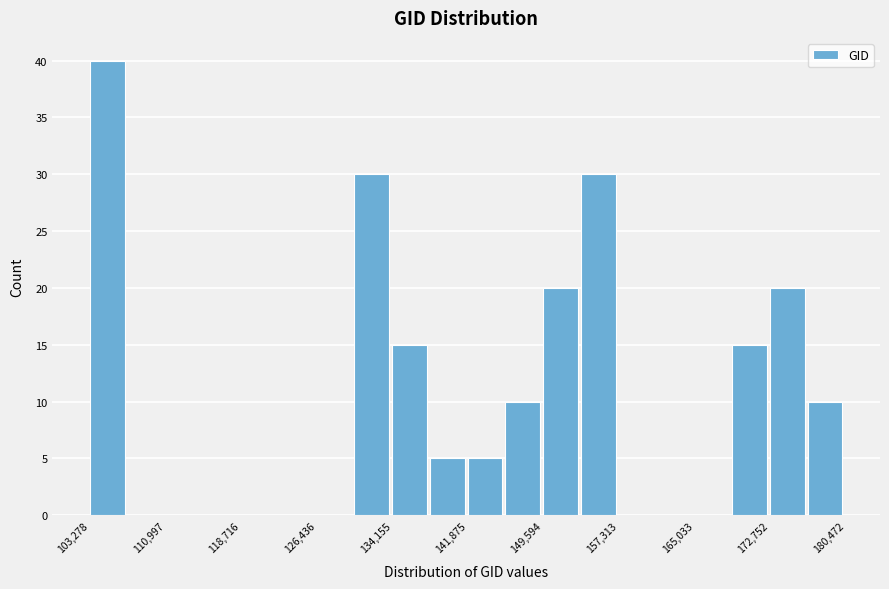

Read against the x-axis, roughly where is the centre of the tallest bar?

105000